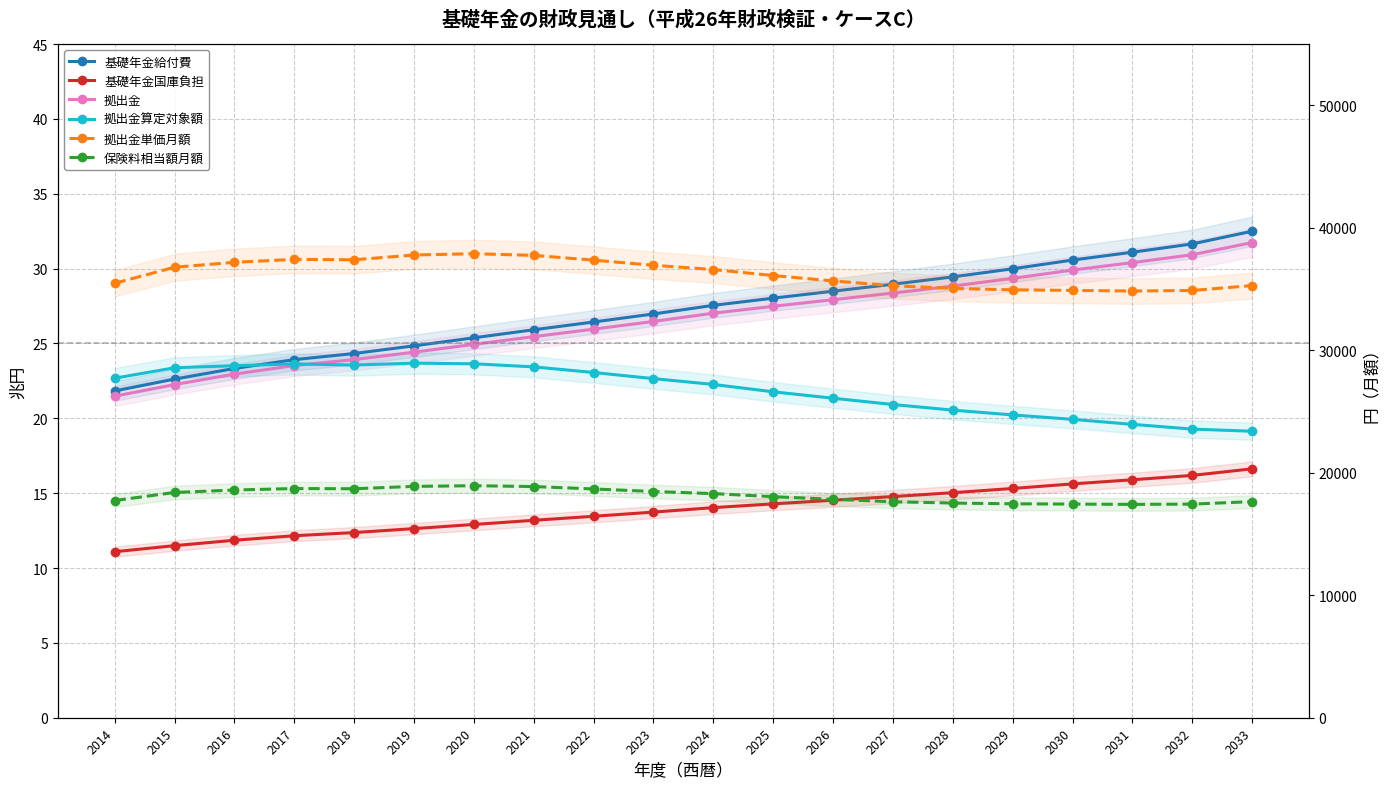

What is the difference between the maximum and minimum values in the 拠出金算定対象額 series?

4.5